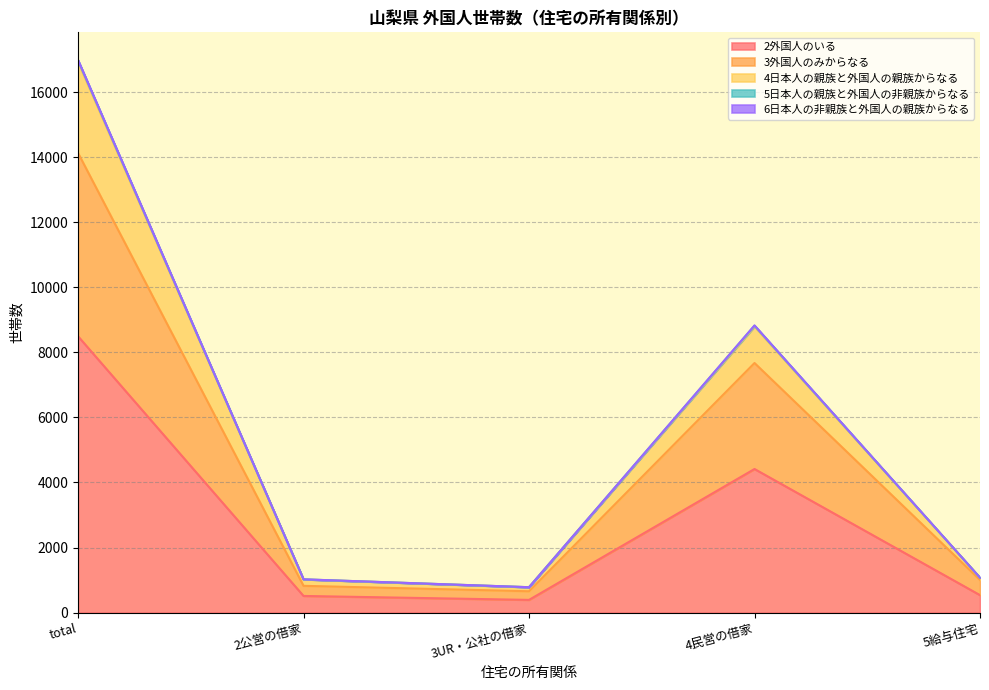

Does the chart display data point markers on the line(s)?

No